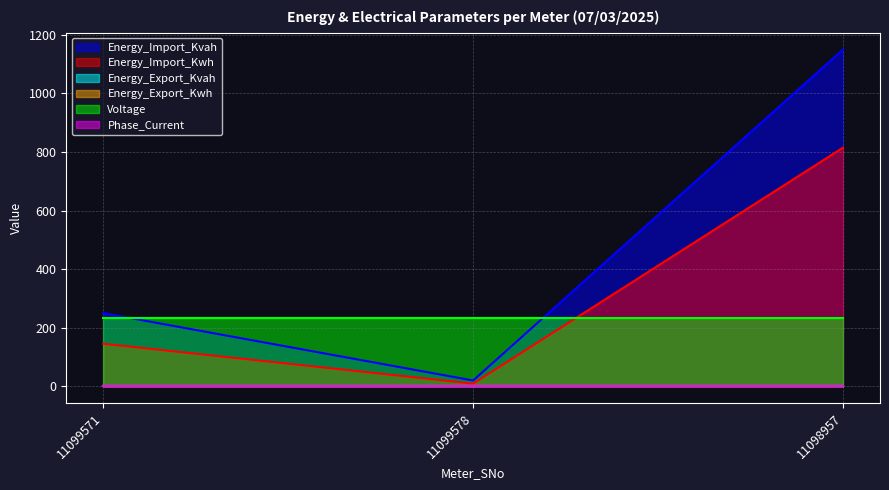

The value of Voltage at 11099578 is 147.0. True or false?

False